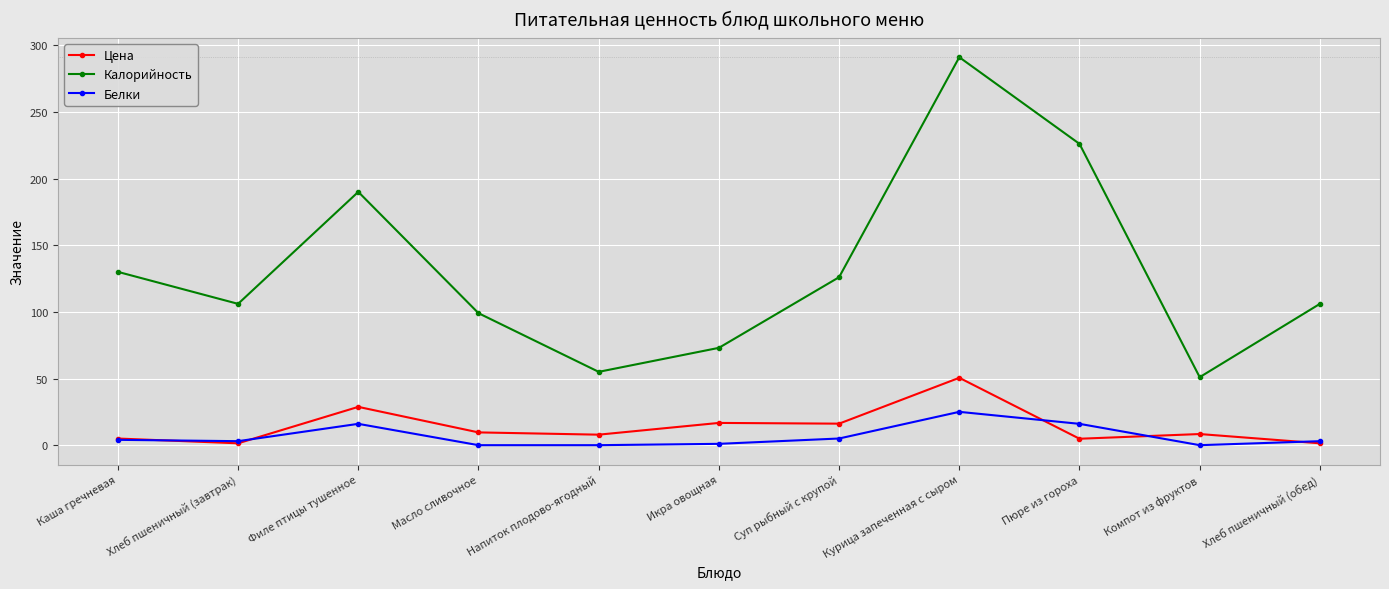

What value does the Калорийность series have at Курица запеченная с сыром?

291.0